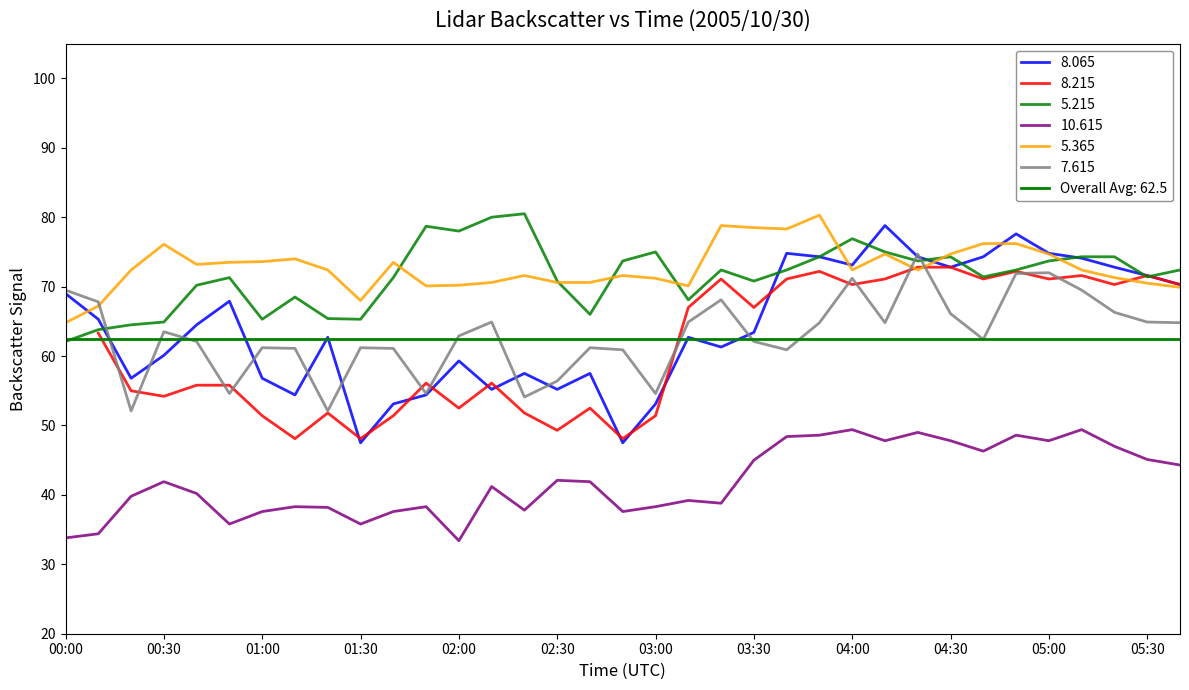

How many intersections are there between 5.365 and 8.065?

4